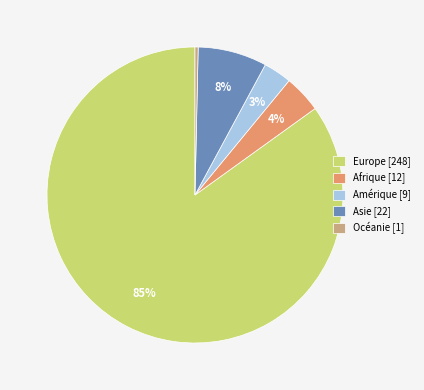

How many segments does this pie chart have?

5